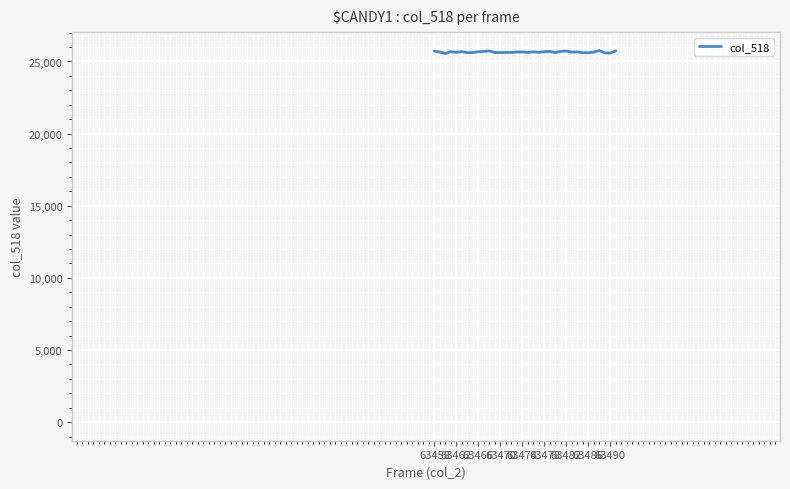

What is the difference between the maximum and minimum values?

207